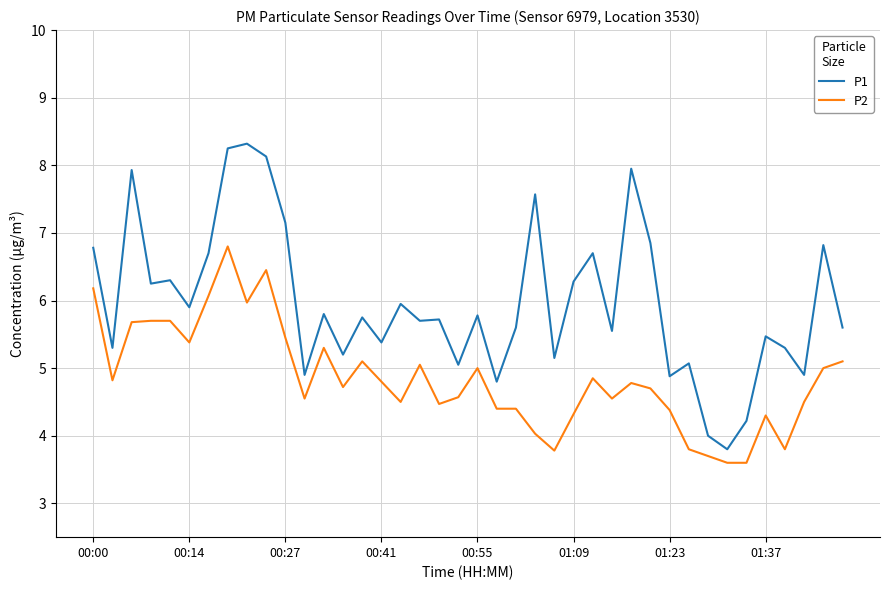

True or false: P1 and P2 intersect in this chart.

False